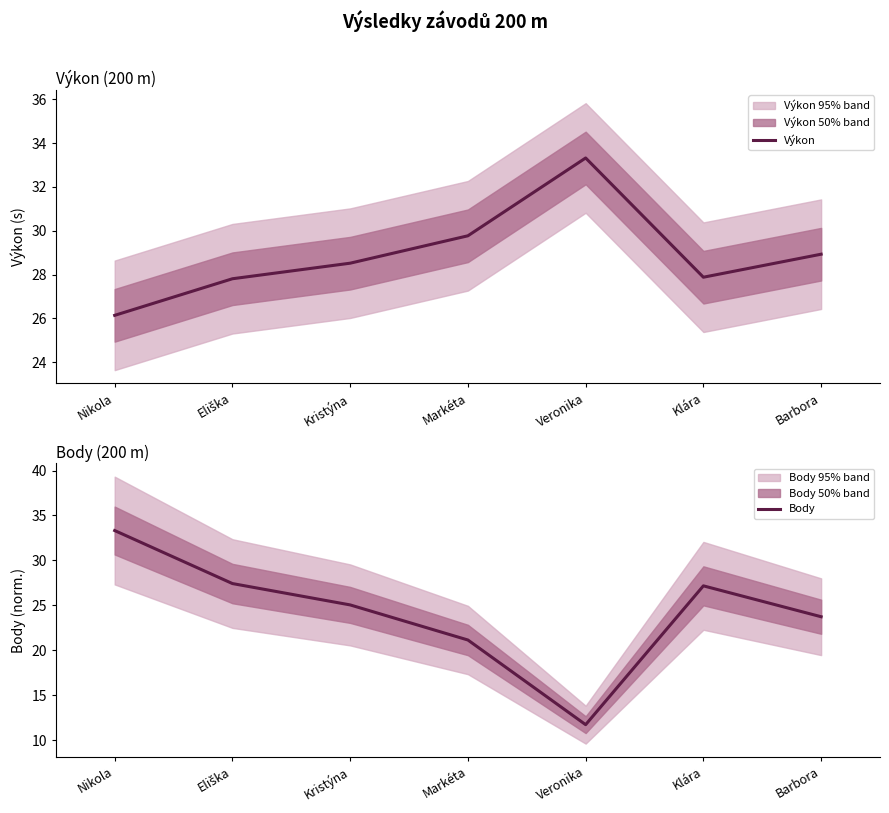

How many values in the Výkon series exceed 28?

4